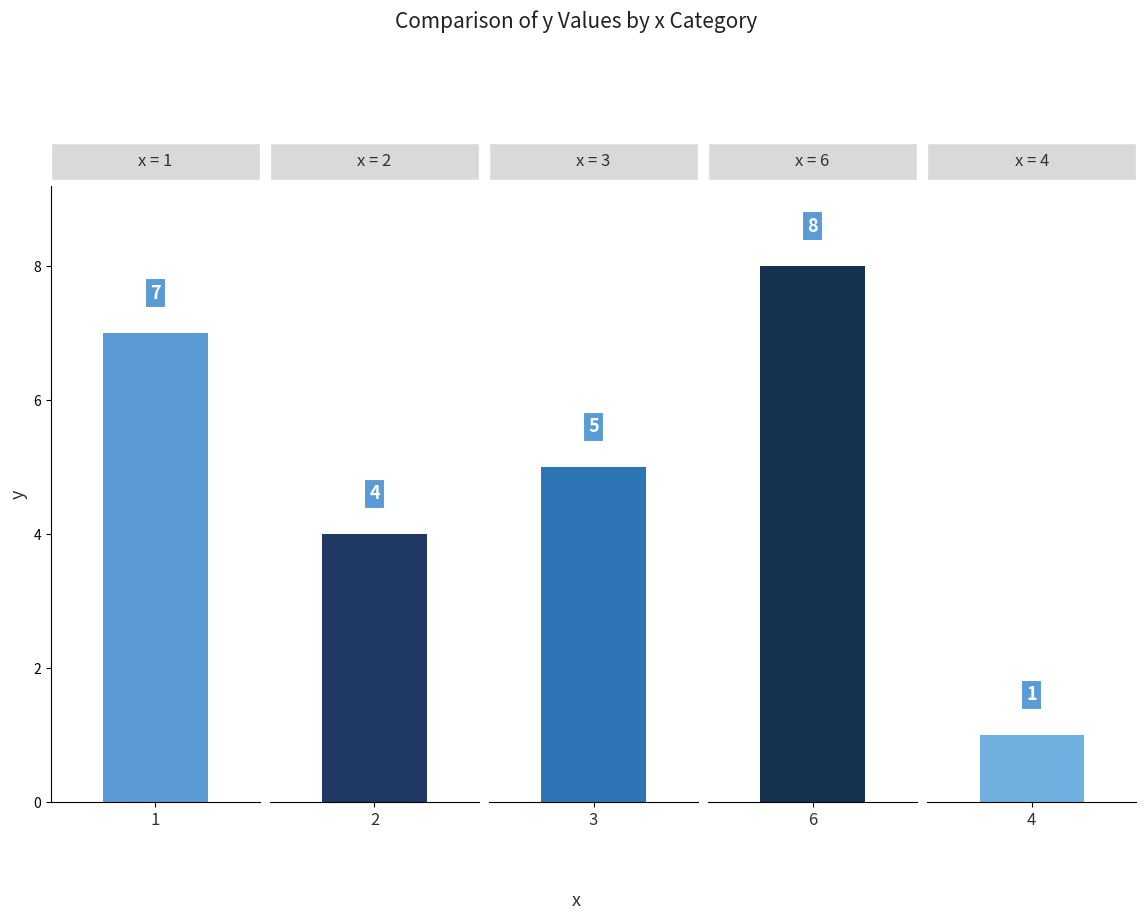

What is the greatest value displayed?

8